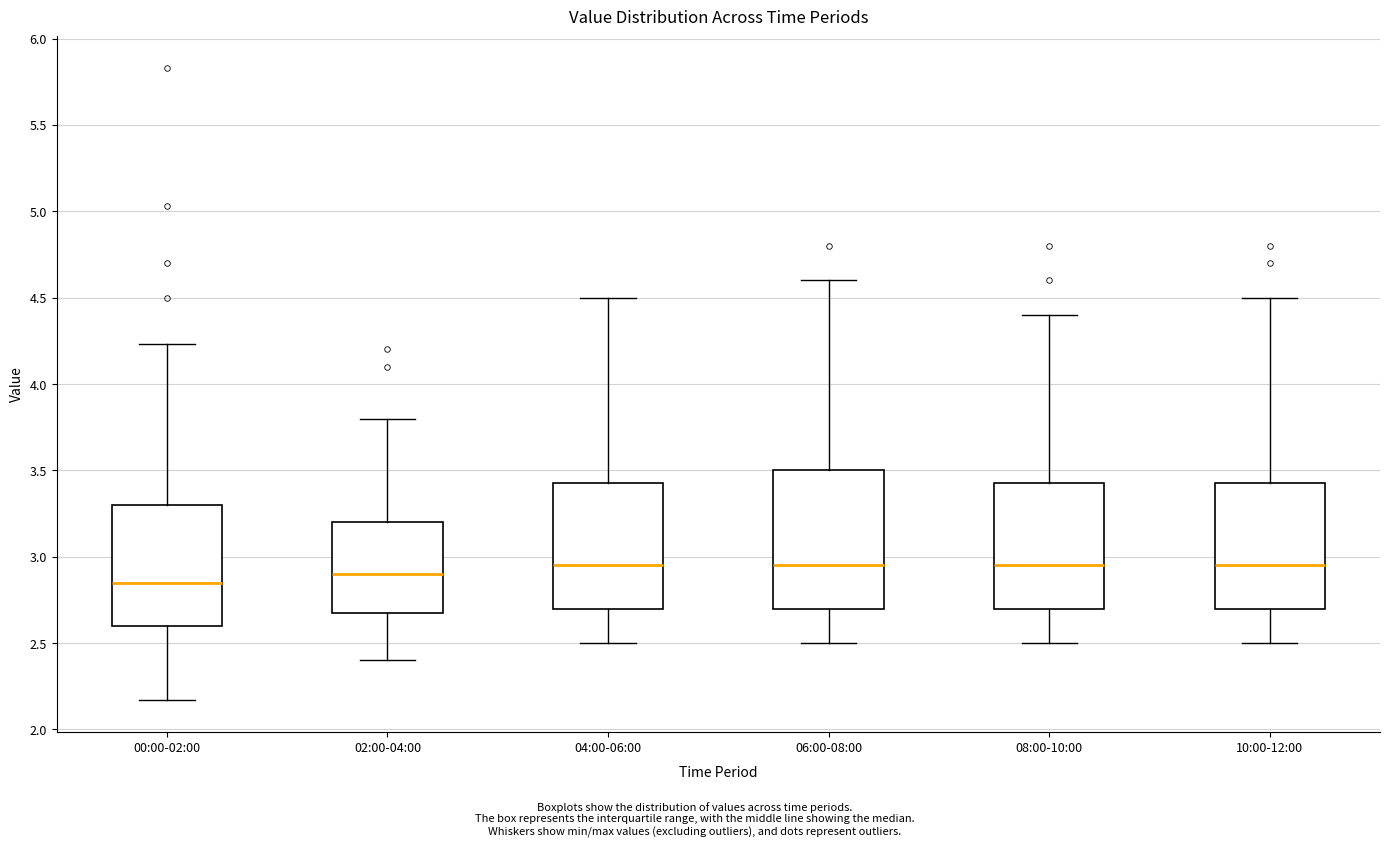

Which box is the tallest, from its lower edge to its upper edge?

06:00-08:00